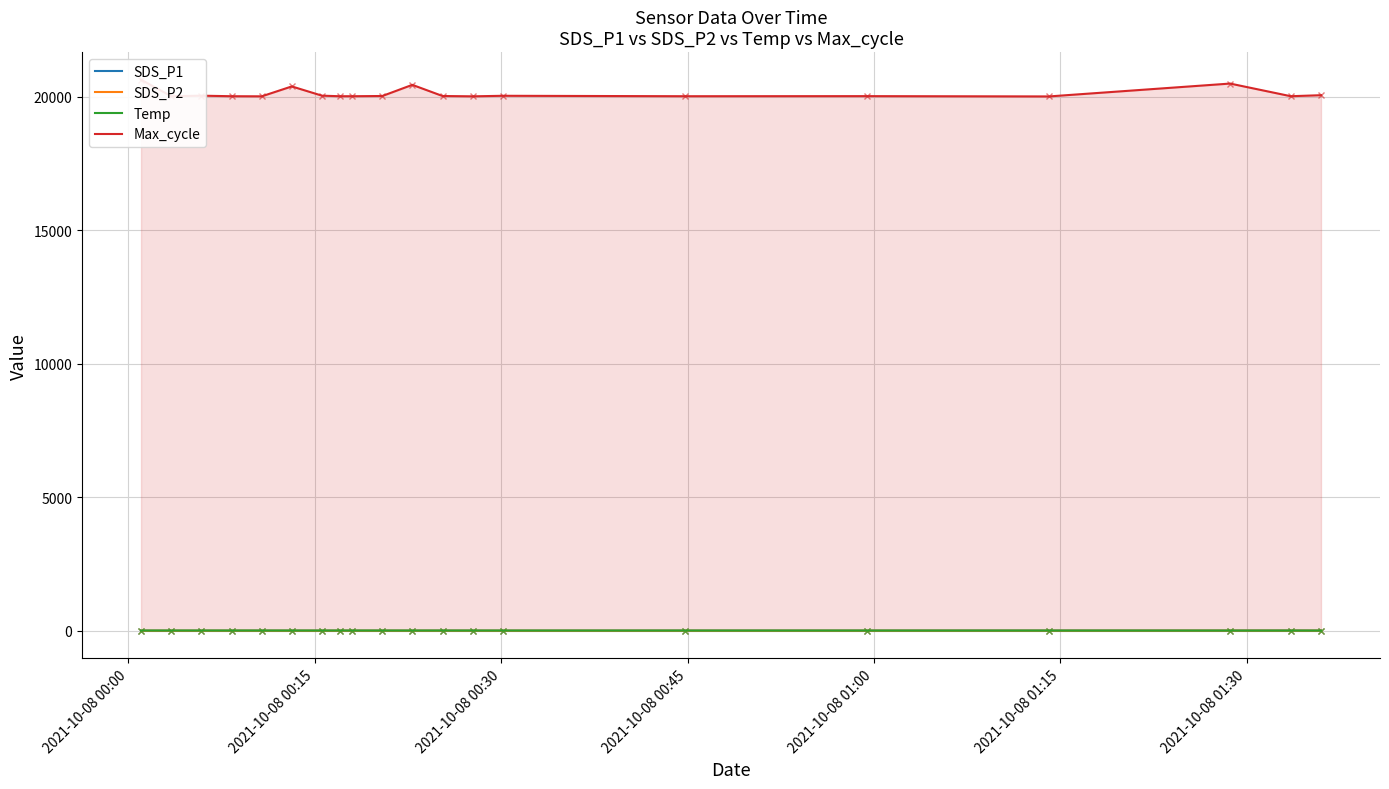

Reading left to right, transcribe all the data shown in this chart.

SDS_P1: 5.6	5.2	5.4	5.7	6.4	5.9	5.2	5.8	5.8	6.3	5.5	7.2	5.8	5.4	7.6	8.1	9.2	8.4	11.5	8.3
SDS_P2: 5.1	4.8	4.6	5.2	4.9	5.0	4.7	5.2	5.2	5.2	5.0	5.5	5.3	4.9	5.3	5.9	6.2	7.6	7.2	7.3
Temp: 10.9	10.9	10.8	10.9	10.8	10.8	10.8	10.8	10.8	10.7	10.7	10.7	10.6	10.5	10.2	9.9	9.7	9.5	9.5	9.4
Max_cycle: 20644.0	20025.0	20045.0	20025.0	20021.0	20392.0	20045.0	20025.0	20025.0	20033.0	20451.0	20033.0	20021.0	20041.0	20025.0	20028.0	20017.0	20499.0	20025.0	20063.0